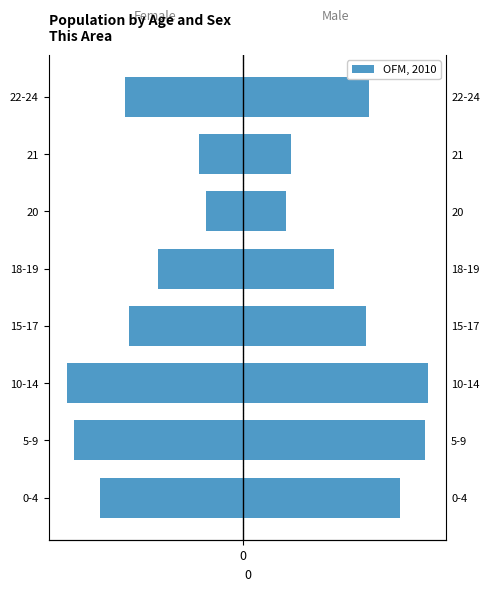

Which series has the largest total across all categories?

Male